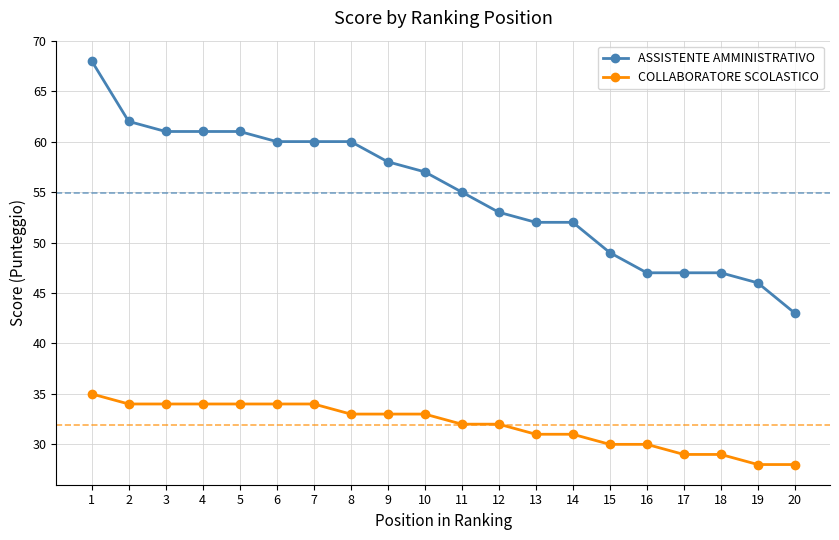

What is the maximum value shown in the chart?

68